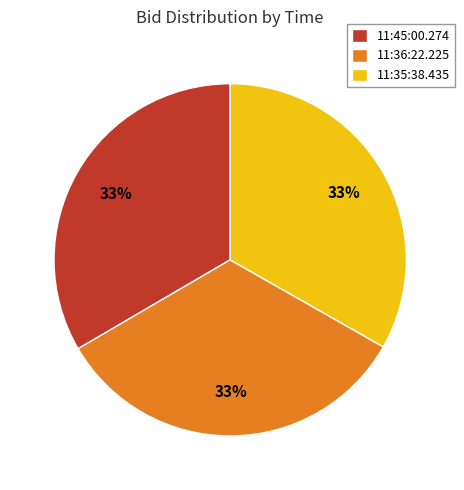

Is there a majority slice in this chart?

No